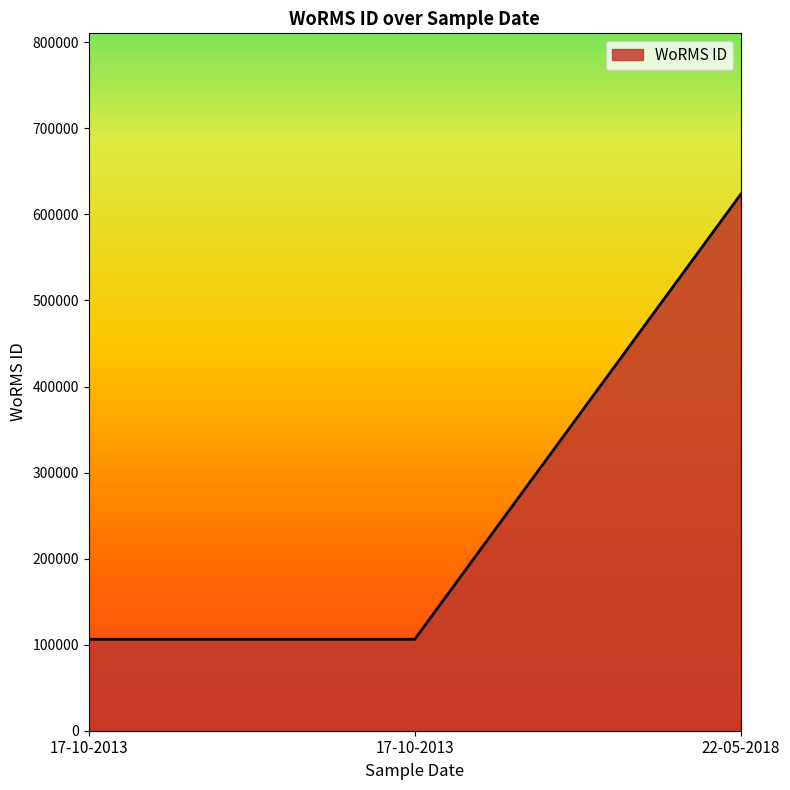

What is the maximum value shown in the chart?

623449